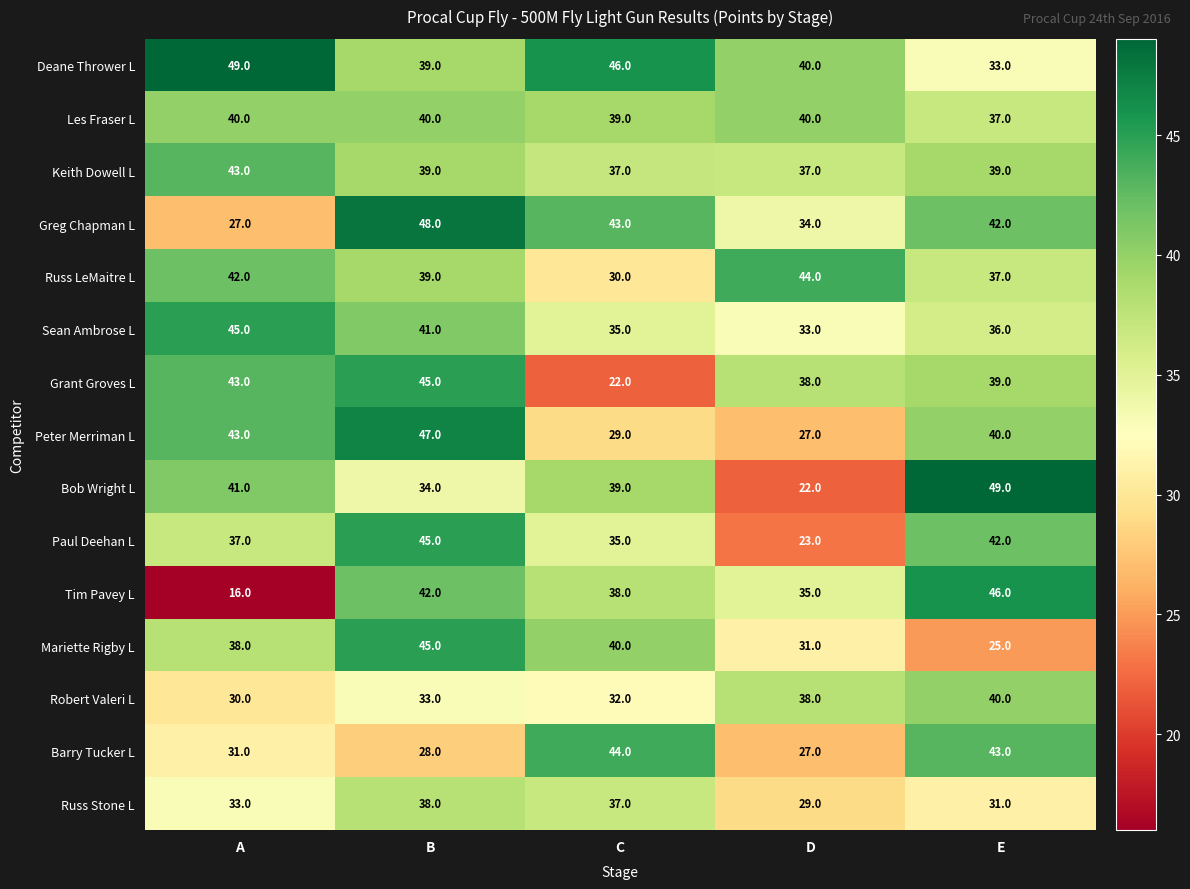

What is the average value of the Tim Pavey L series?

35